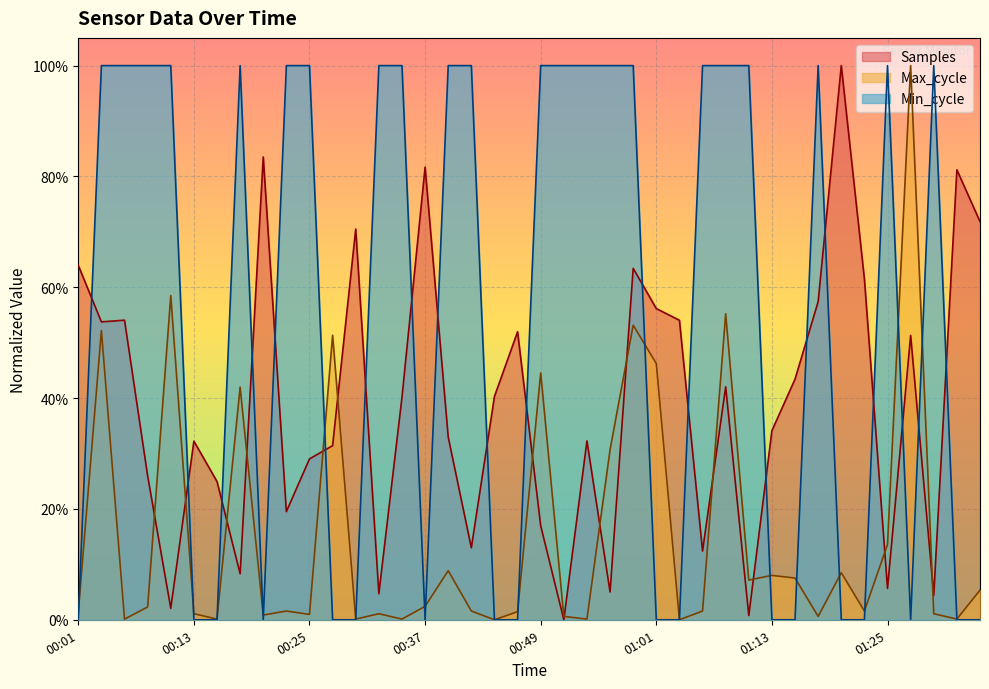

In Max_cycle, how many points are higher than both neighbors (excluding endpoints)?

13